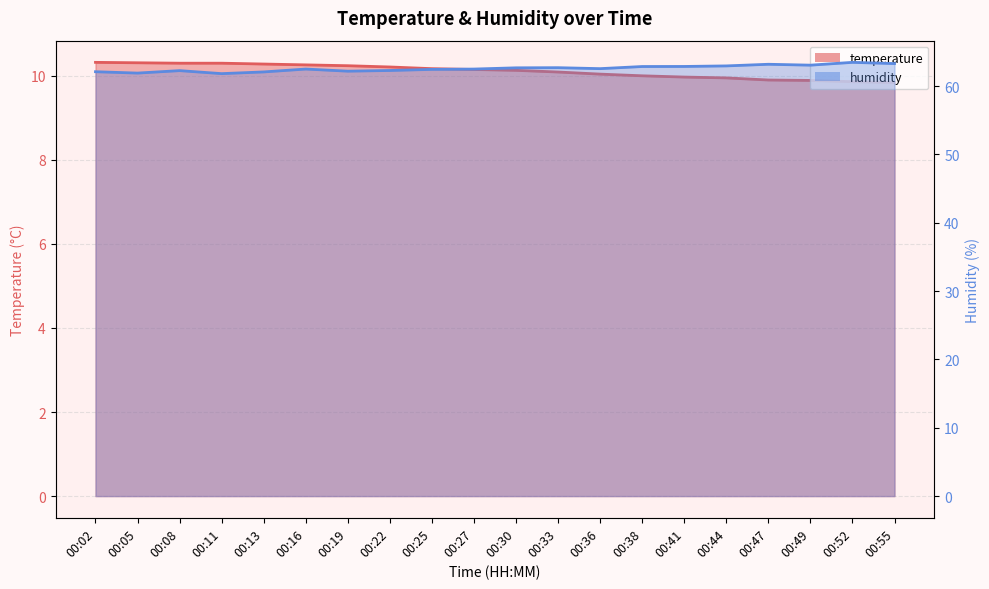

How many lines are shown in the chart?

2